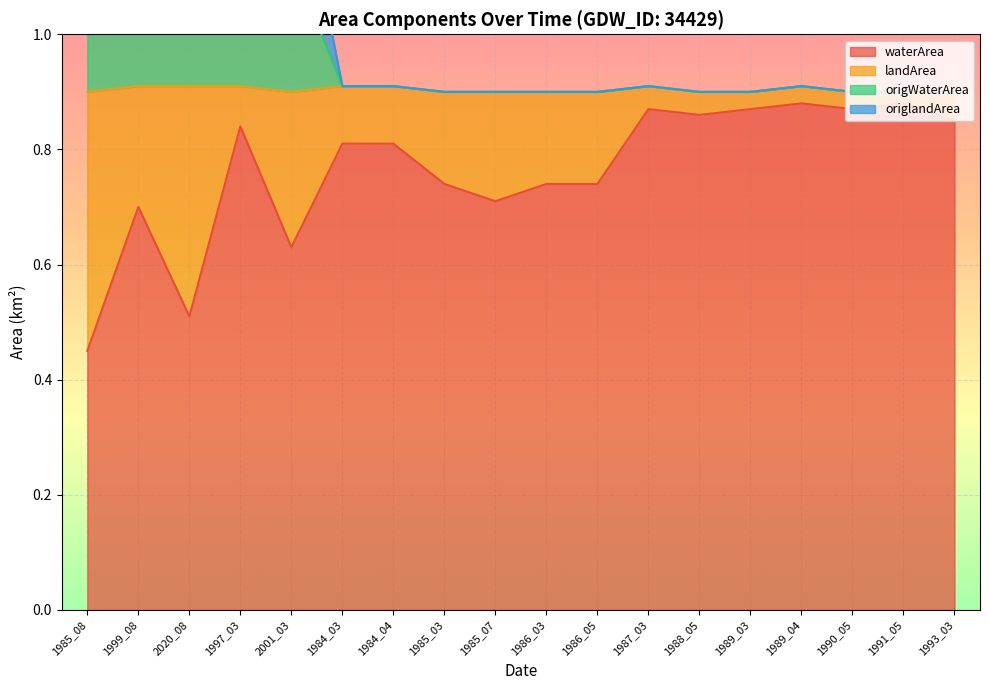

What is the average value of the origWaterArea series?

1.0